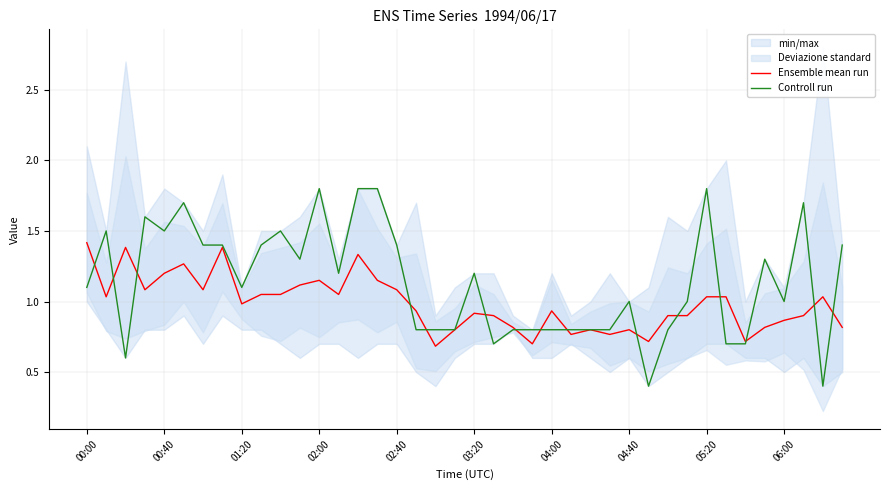

How many times do Ensemble mean run and Controll run cross each other?

15